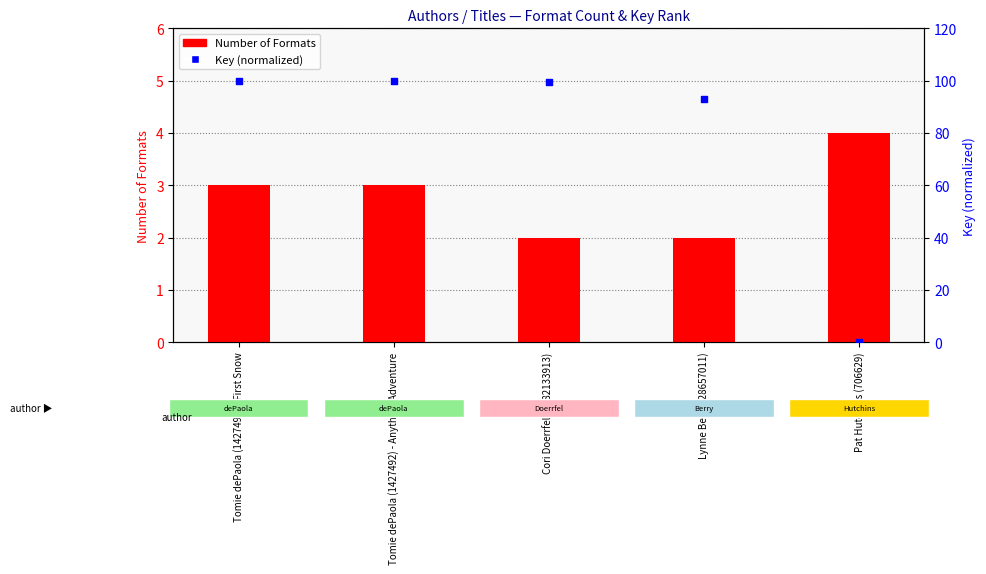

Which series contains the highest Y value?

Key (normalized 0-100)